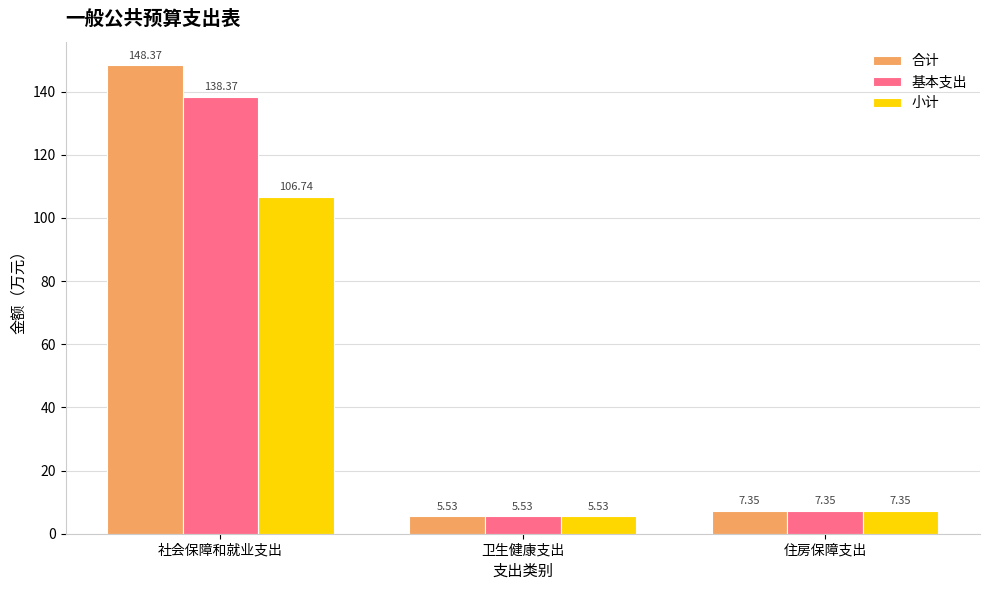

List the series in order of their peak value, highest first.

合计, 基本支出, 小计